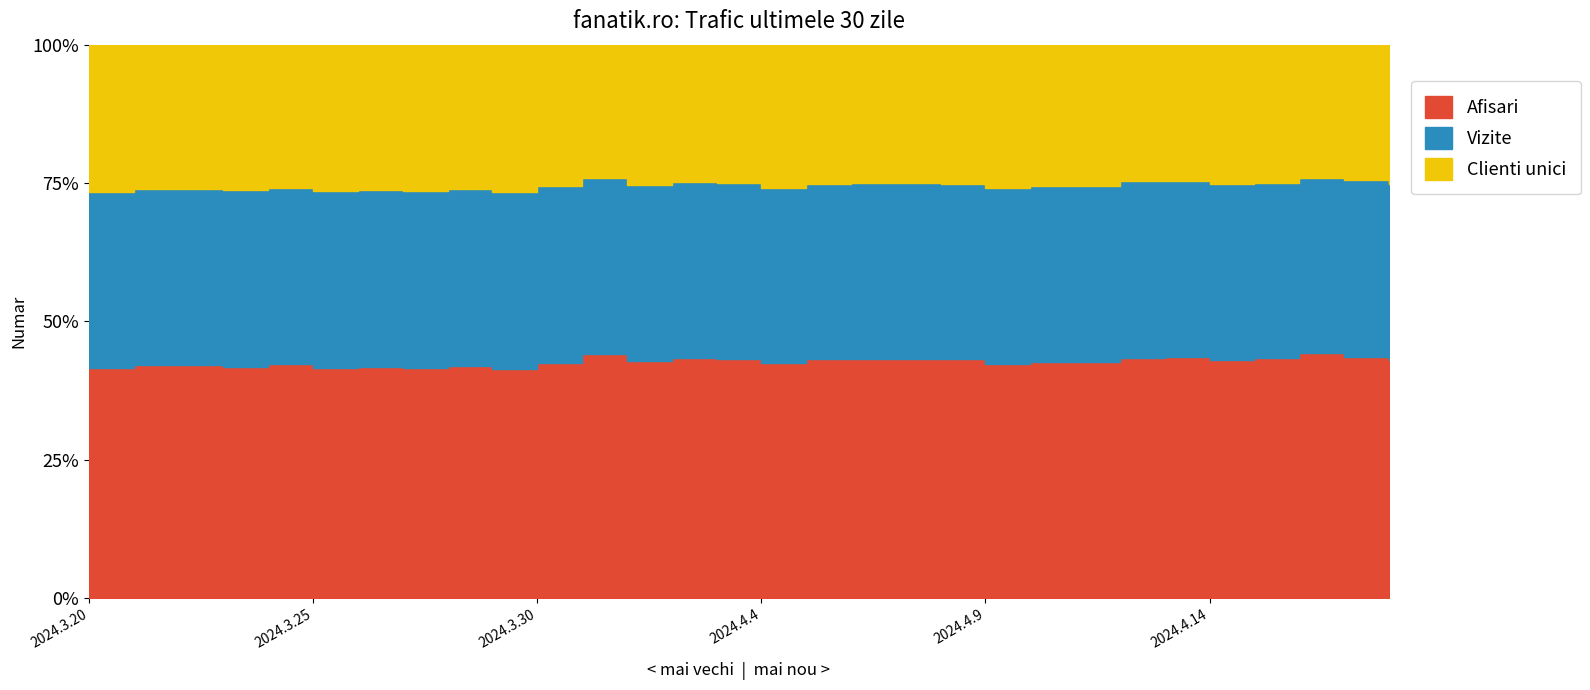

At which label is Clienti unici closest to 574255?

2024.4.2